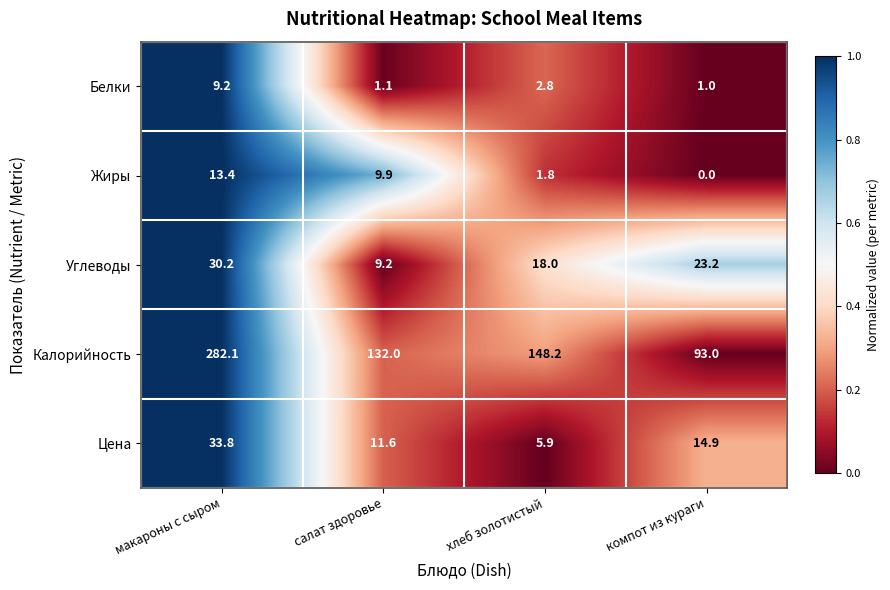

What is the total value across all series at макароны с сыром?

368.7